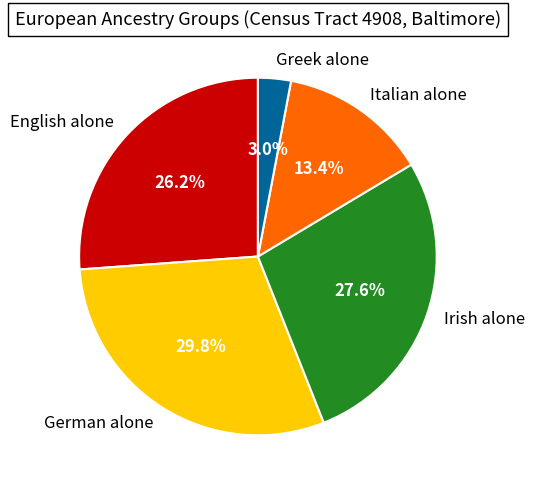

Which slice is the smallest?

Greek alone